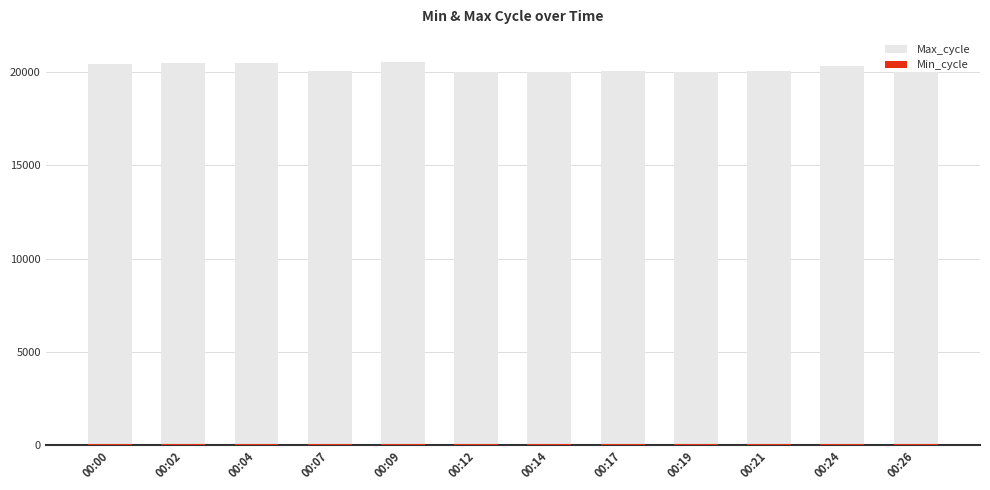

At which label does Max_cycle first exceed 20086?

00:00